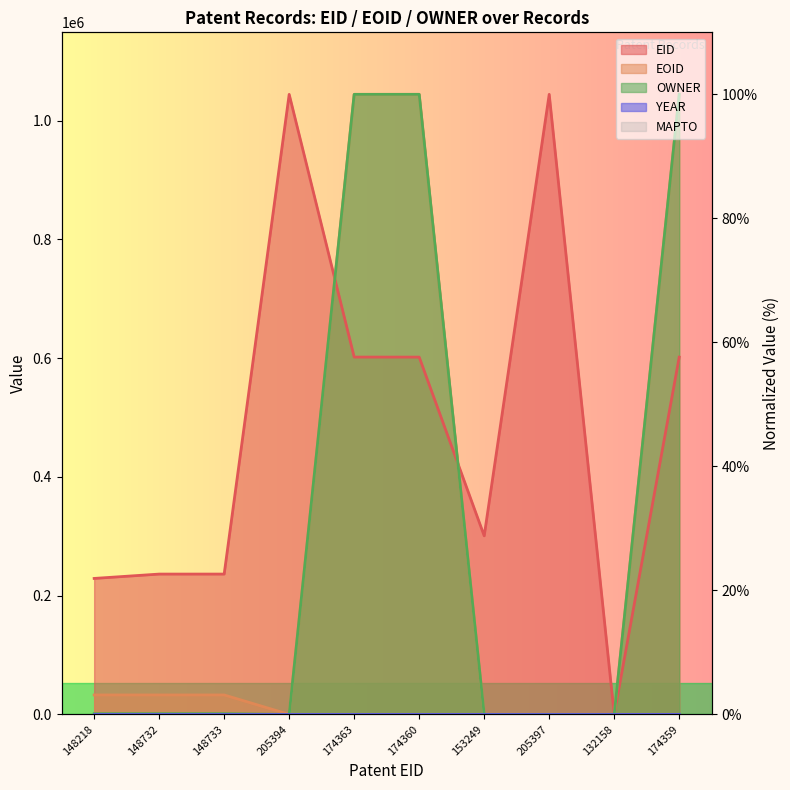

Which series has the largest total across all categories?

EID